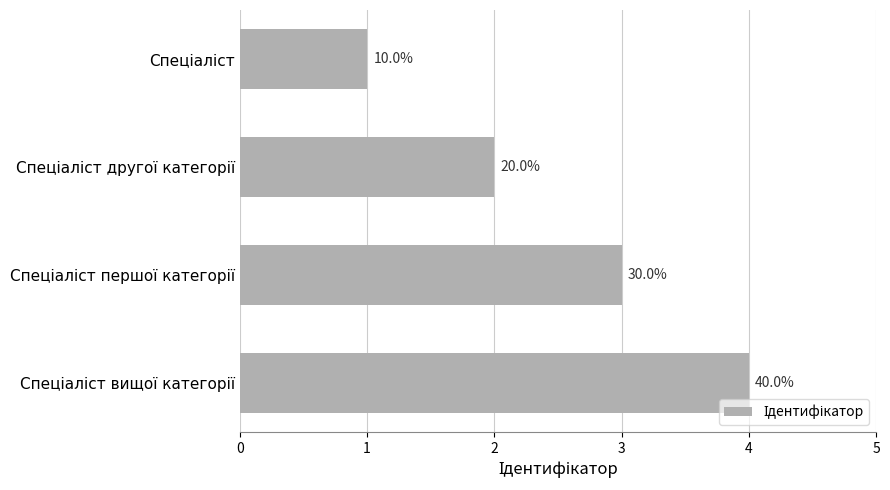

Does the chart contain any negative values?

No